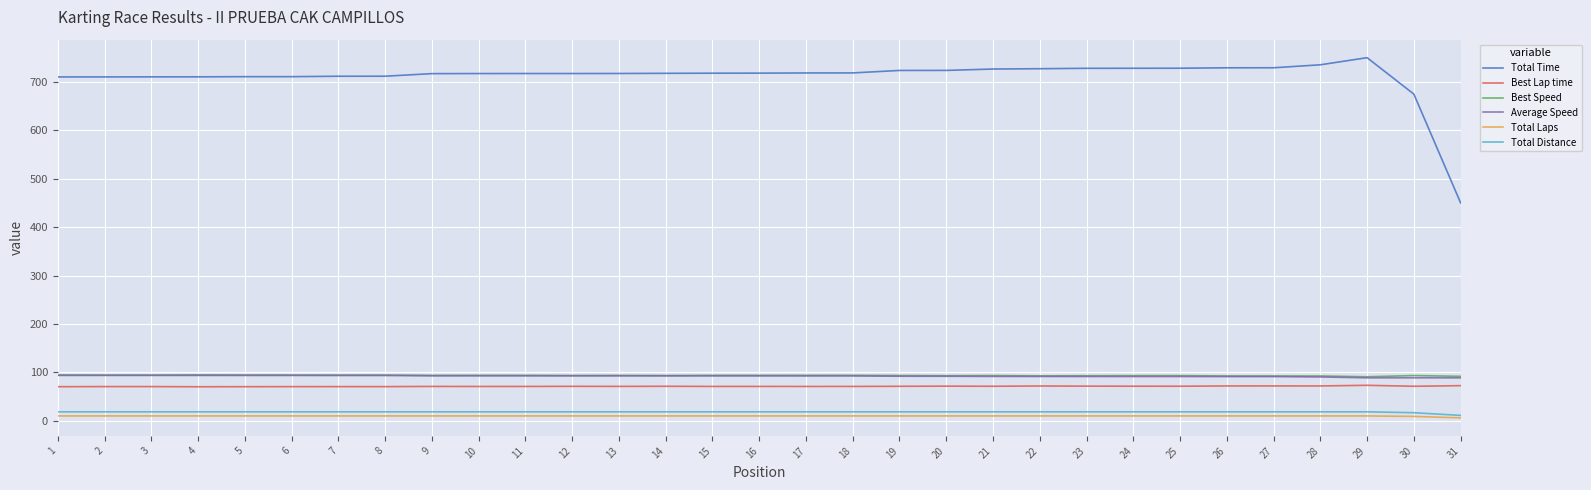

How many series are shown in this chart?

6